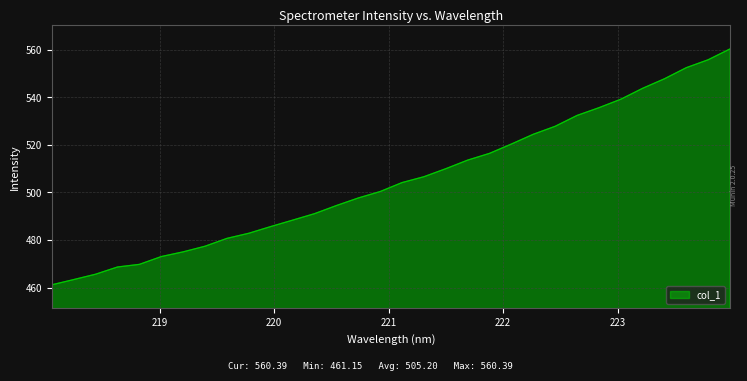

How many lines are shown in the chart?

1